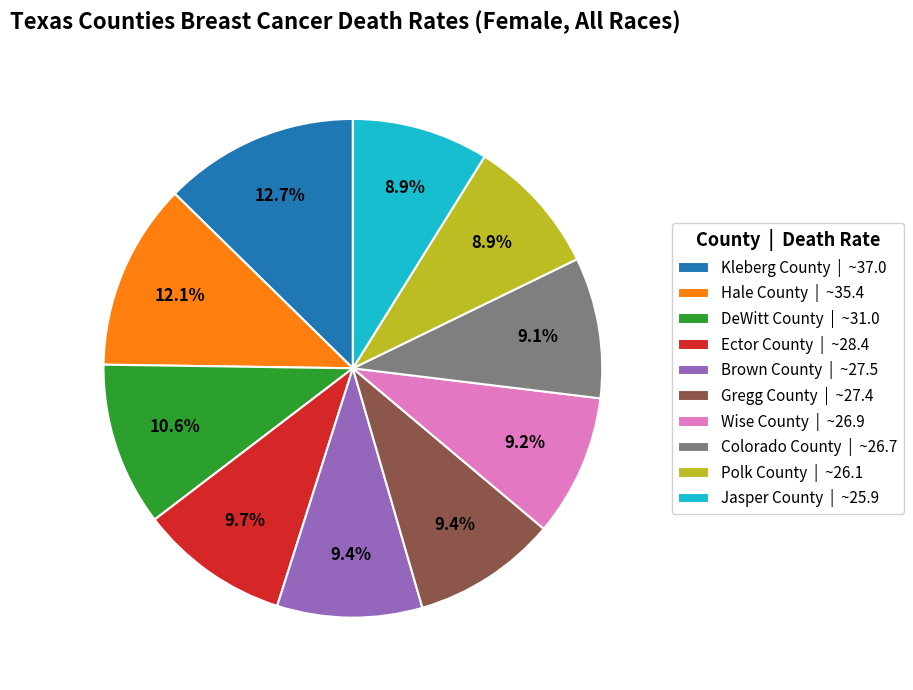

Which category has the biggest portion of the pie?

Kleberg County